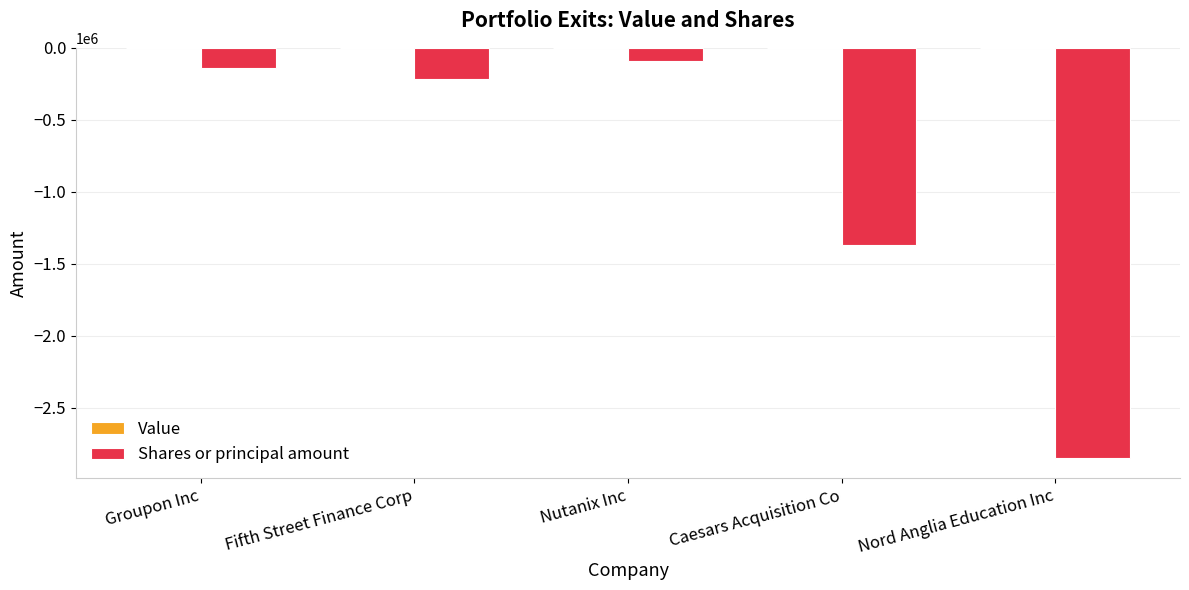

Which has a higher value, Groupon Inc or Caesars Acquisition Co?

Groupon Inc